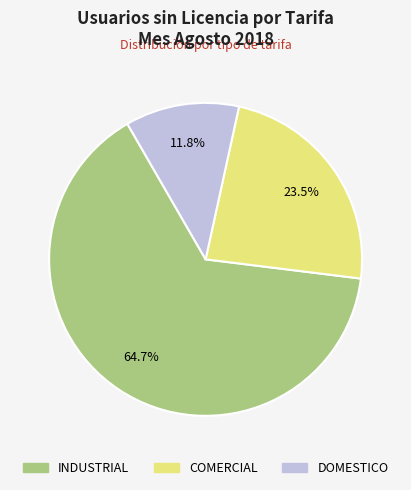

Do COMERCIAL and DOMESTICO together represent more than half of the pie?

No